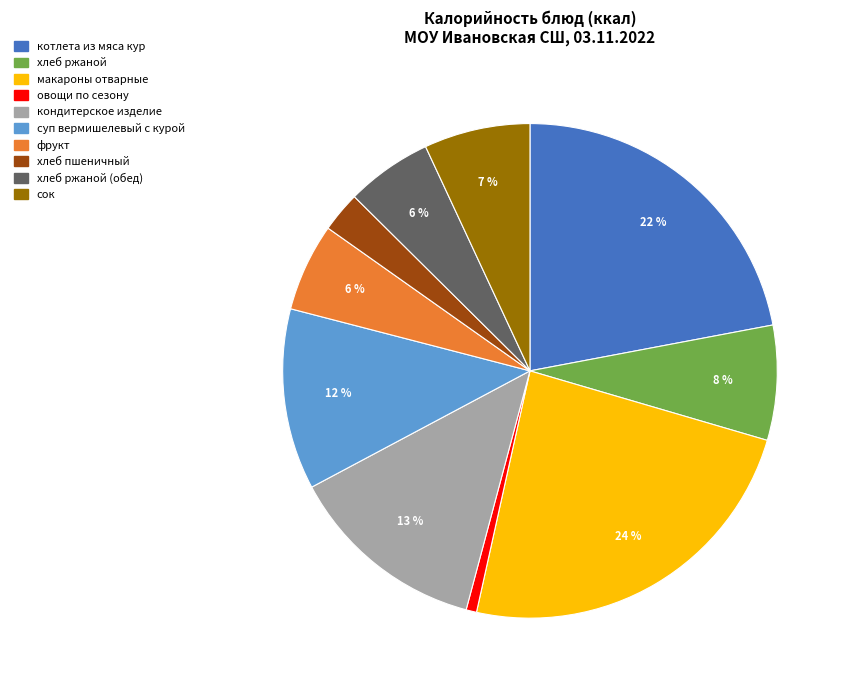

To the nearest percent, what is the average slice percentage?

10%